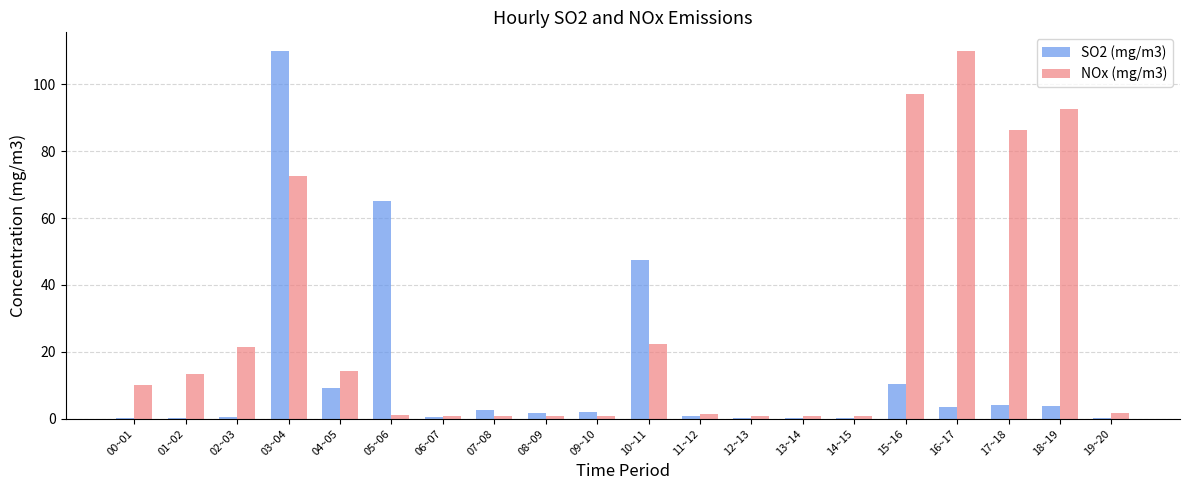

At which category is the sum across all series the highest?

03~04